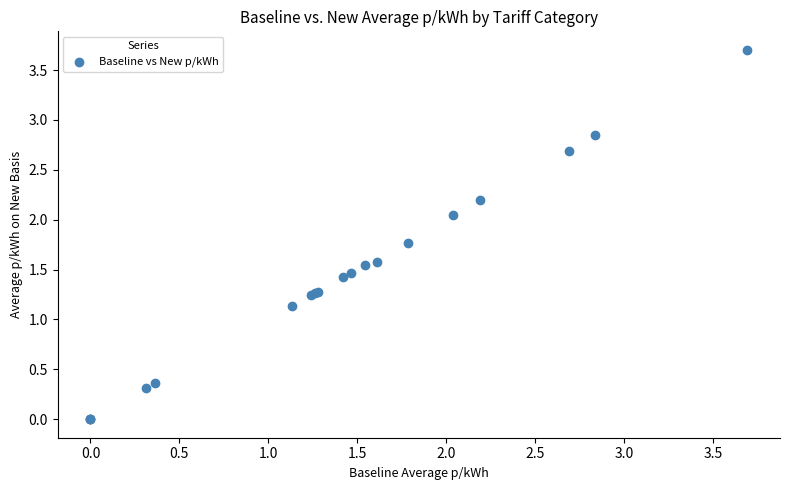

What Y value in the scatter plot is closest to 1?

1.1